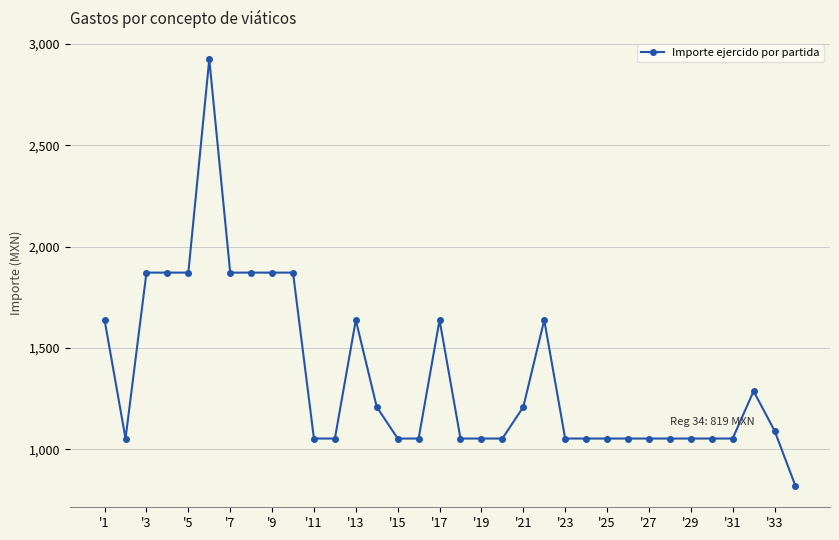

True or false: the data has more than 2 interior local peaks.

True